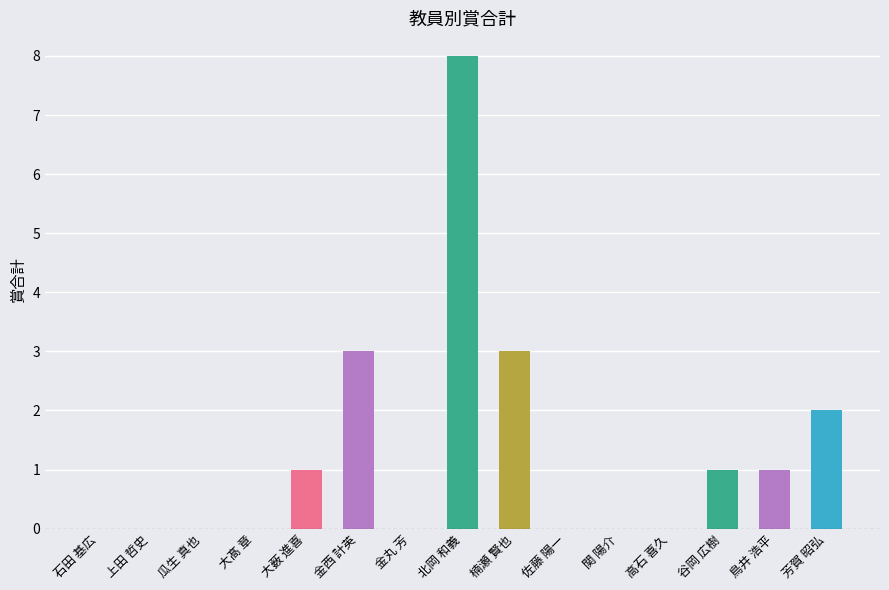

Reading left to right, what are all the values shown in this chart?

石田 基広=0	上田 哲史=0	瓜生 真也=0	大髙 章=0	大薮 進喜=1	金西 計英=3	金丸 芳=0	北岡 和義=8	楠瀬 賢也=3	佐藤 陽一=0	関 陽介=0	高石 喜久=0	谷岡 広樹=1	鳥井 浩平=1	芳賀 昭弘=2